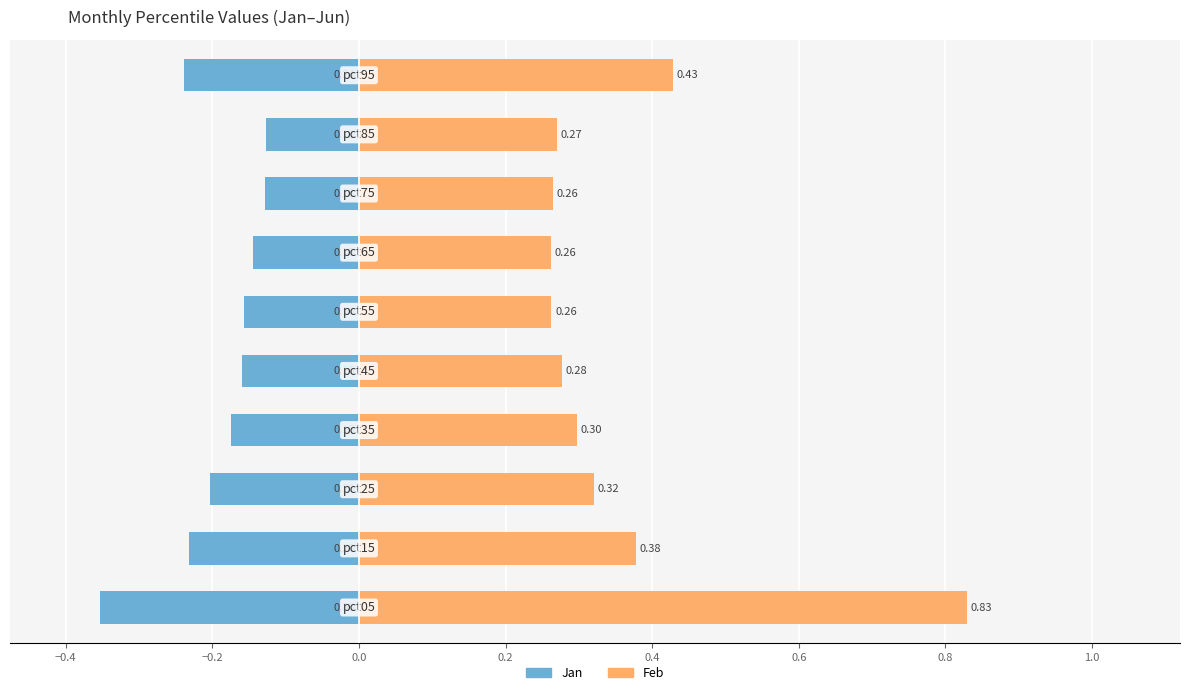

What is the difference between the second highest and second lowest values in the Feb series?

0.2